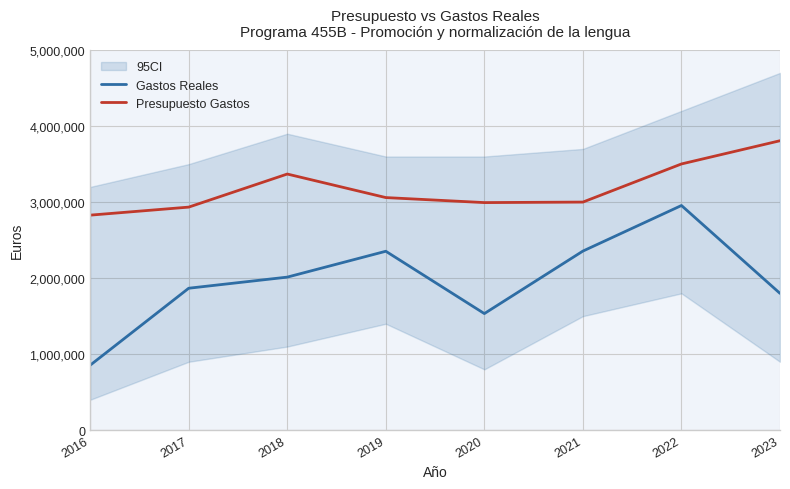

What is the difference between the highest and lowest values at 2022?

546483.6